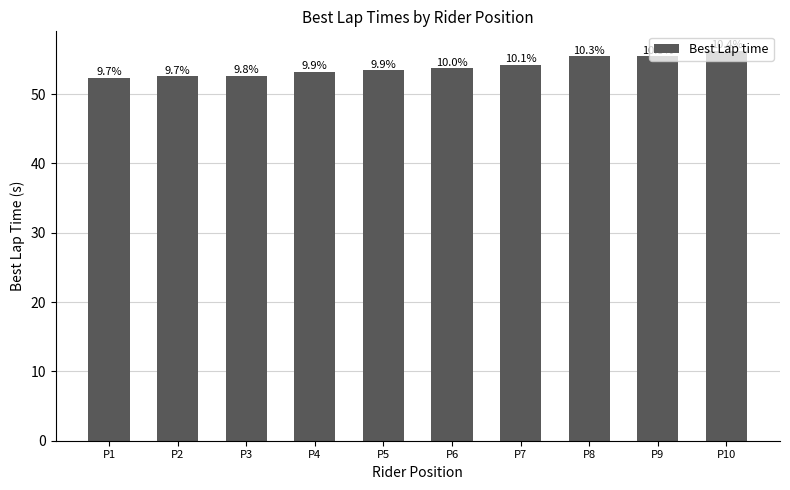

What is the average value?

53.9